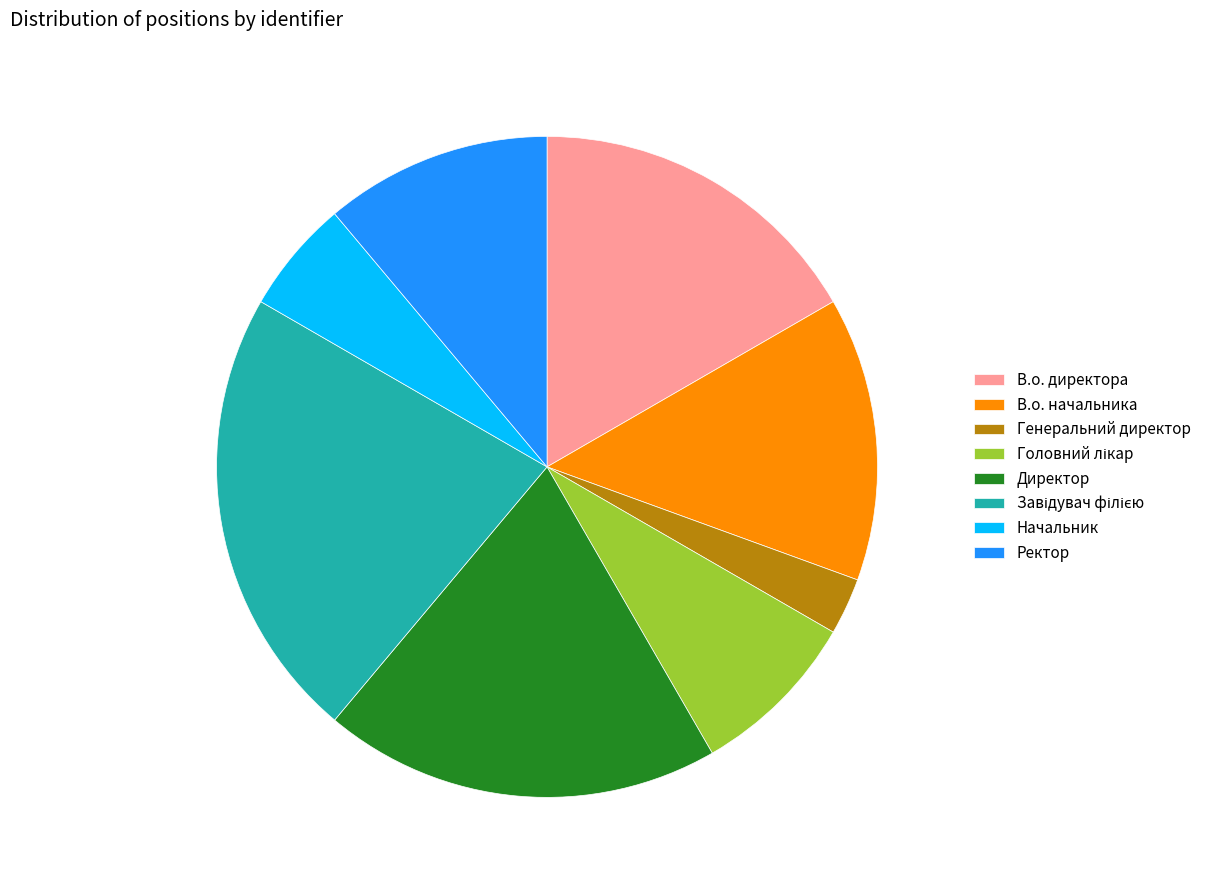

Combined, do В.о. директора and Начальник account for over 50%?

No